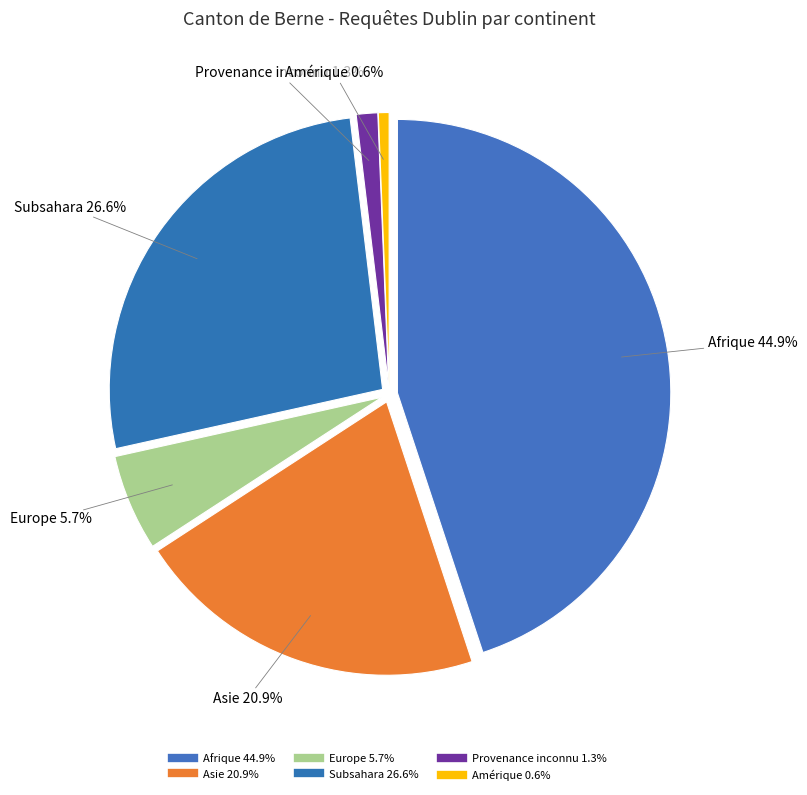

Does Provenance inconnu account for over 50% of the chart?

No